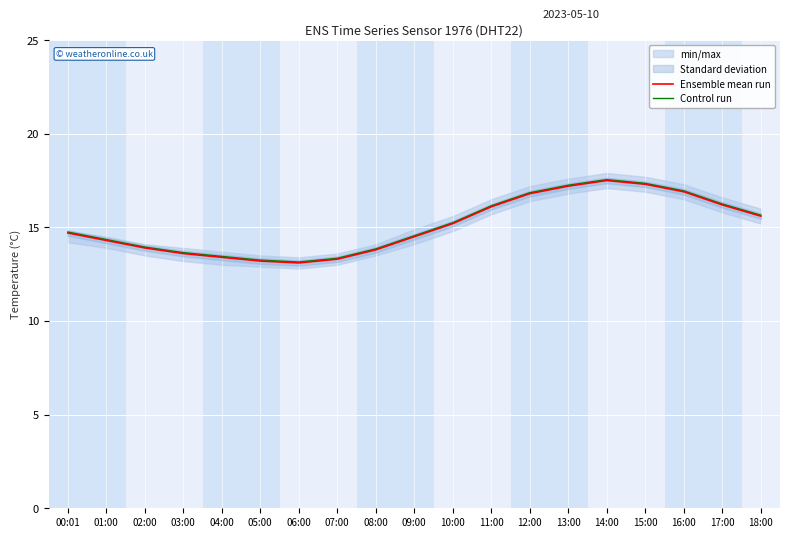

What is the sum of all Ensemble mean run values?

286.6